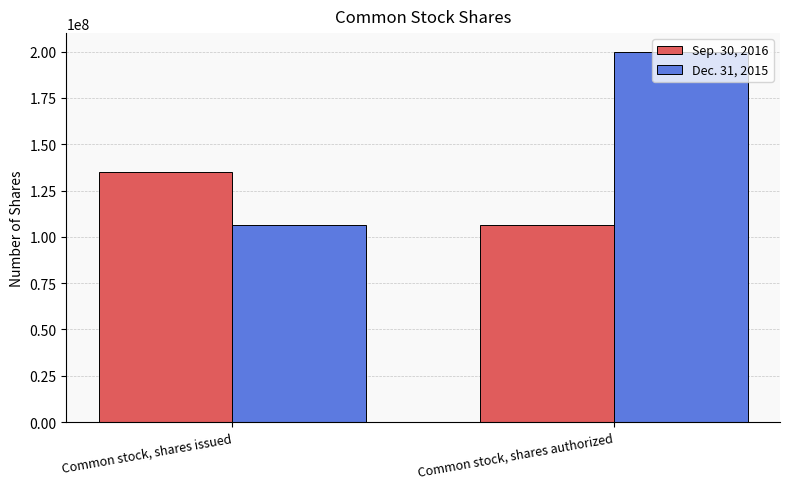

Count the Dec. 31, 2015 values in the range 106346001 to 200000000.

2